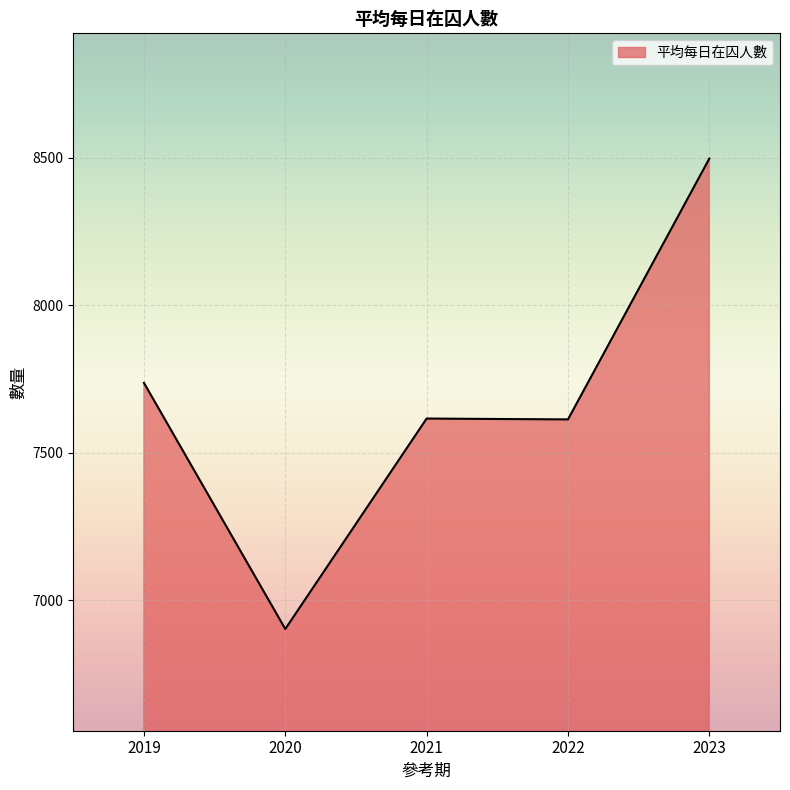

The chart shows a value of 8498 at 2023. True or false?

True